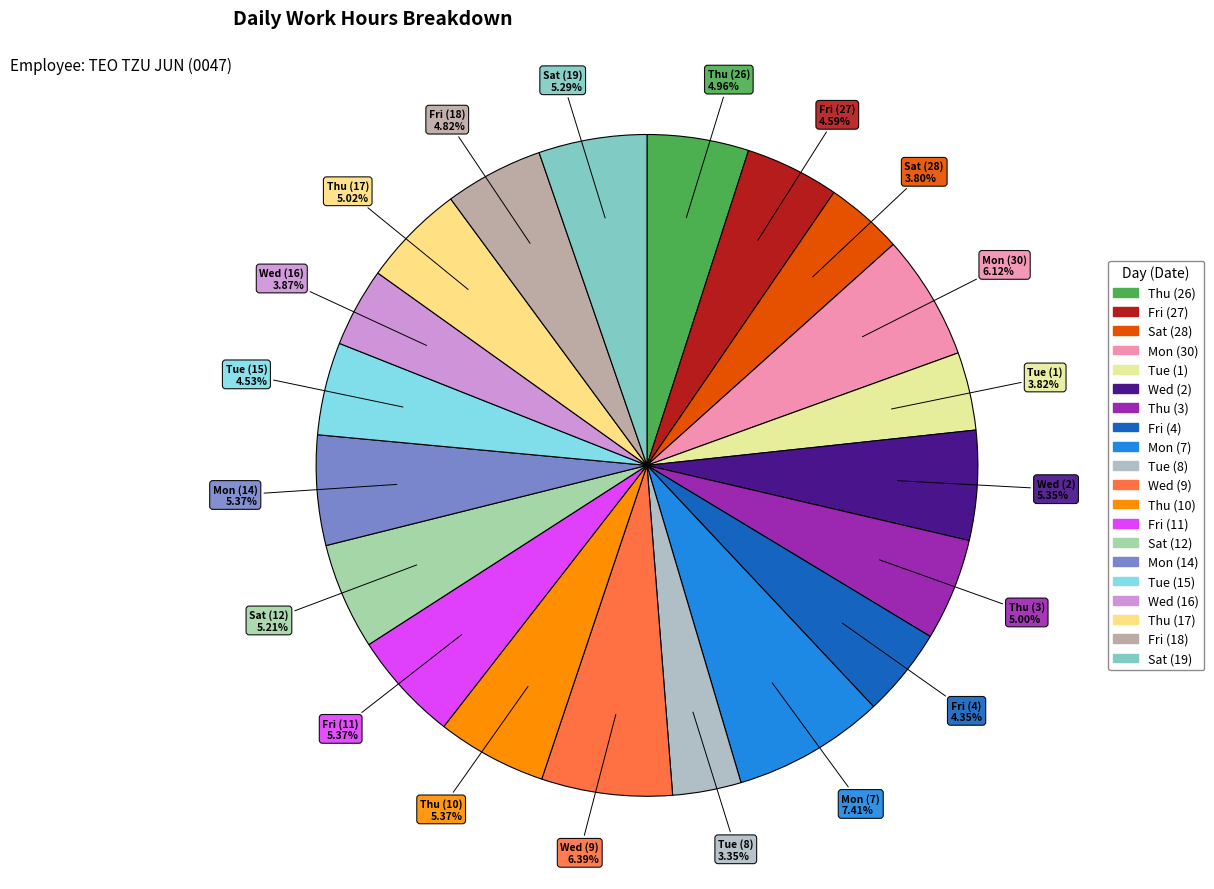

Approximately how many times larger is the value at Thu (3) compared to Fri (27)?

1.1